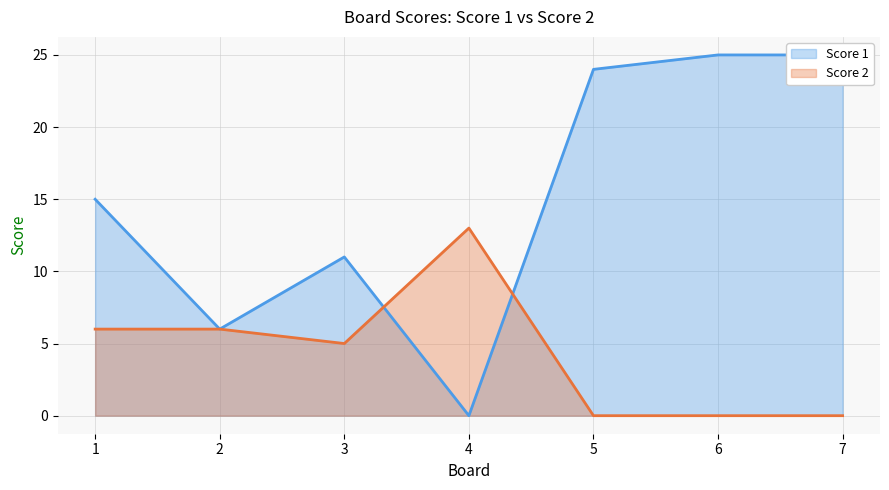

How many intersections are there between Score 1 and Score 2?

2